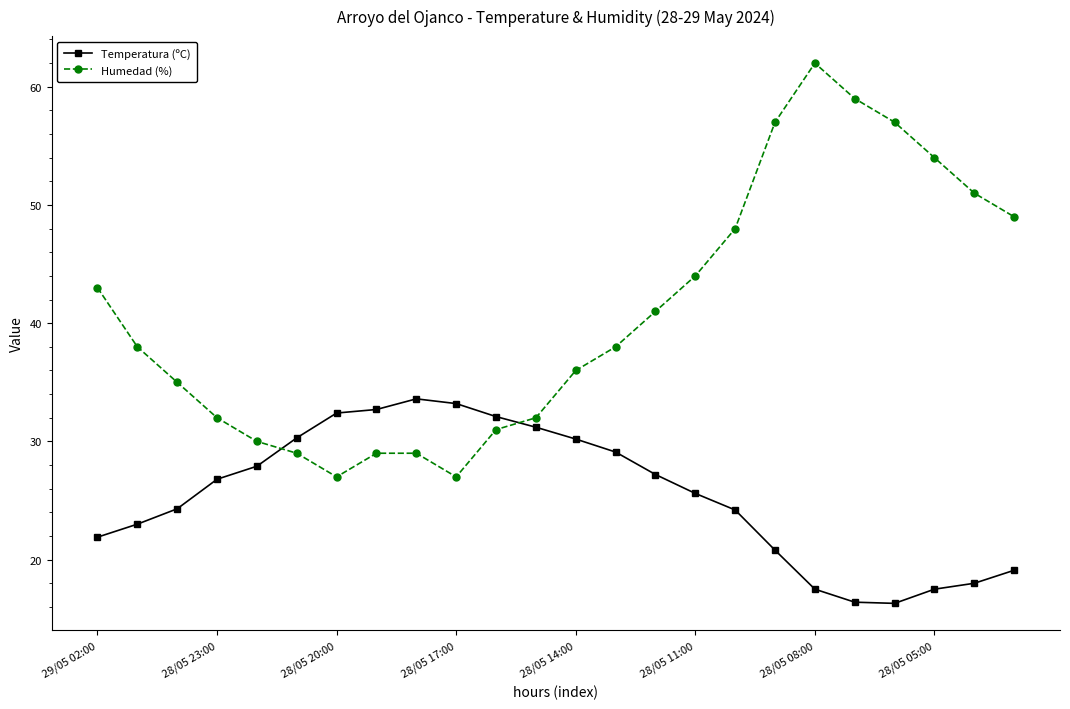

True or false: Humedad (%) and Temperatura (ºC) intersect in this chart.

True